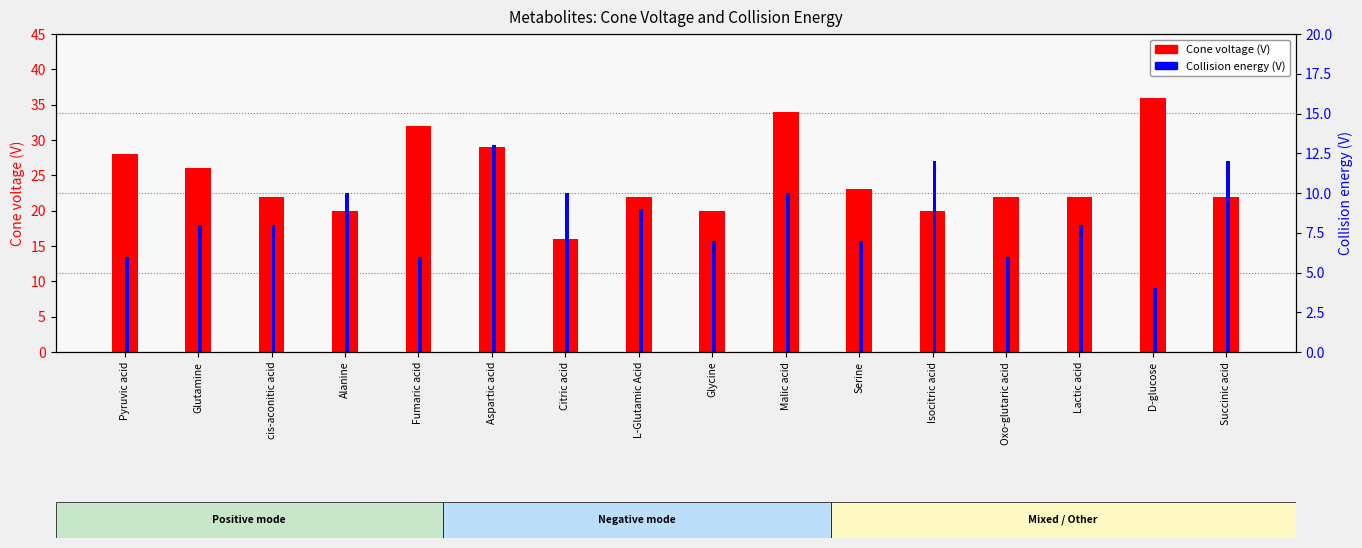

Which label corresponds to the largest value in the chart?

D-glucose